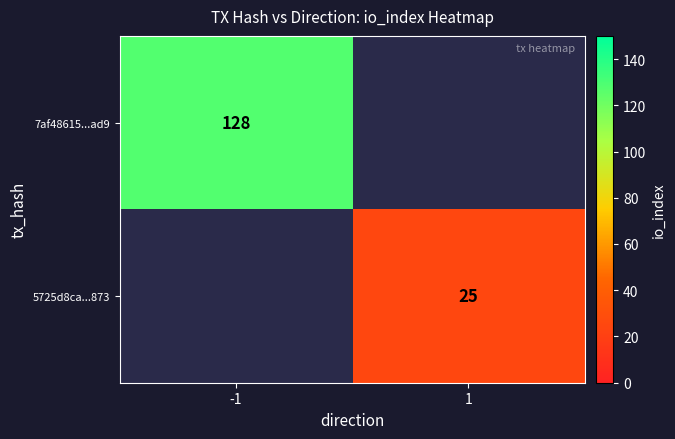

The value of 7af48615...ad9 at -1 is 39. True or false?

False